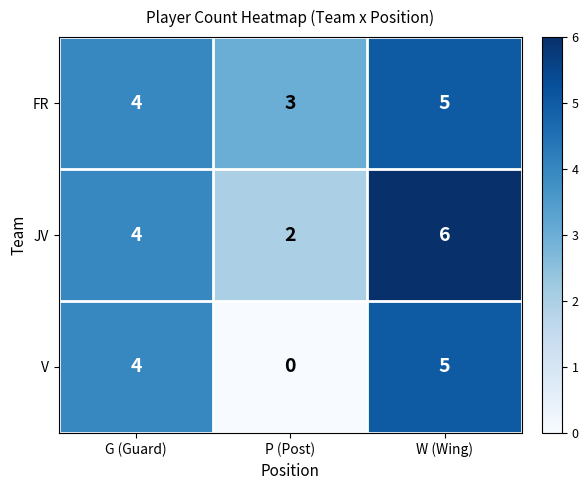

What is the total value across all series at G (Guard)?

12